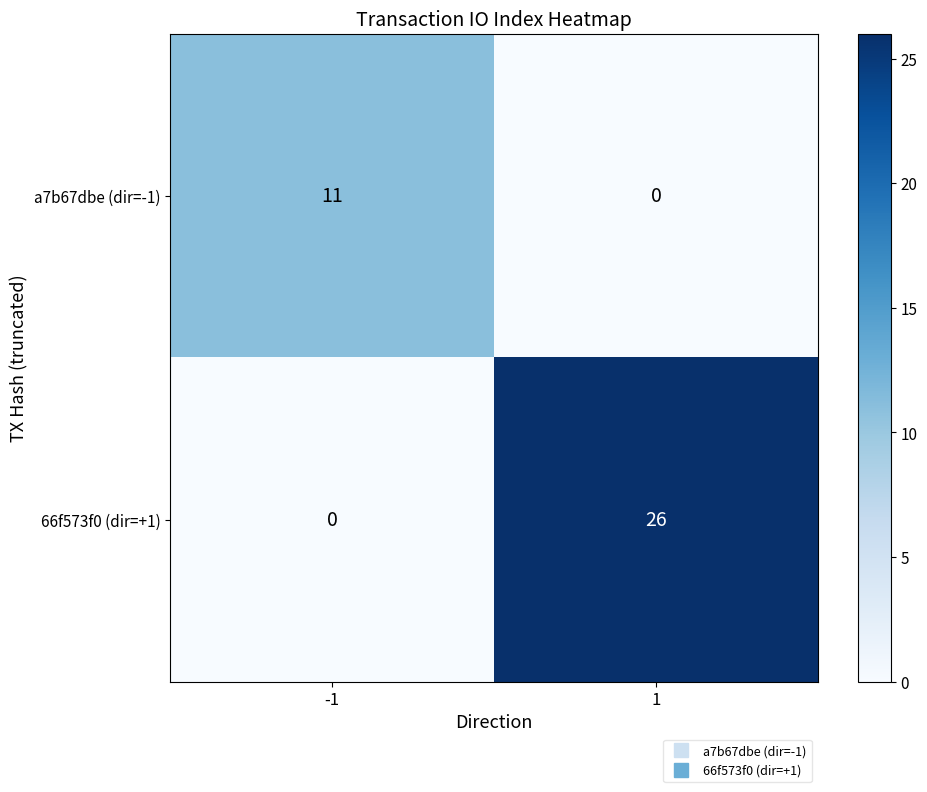

Count the number of data series in this chart.

2